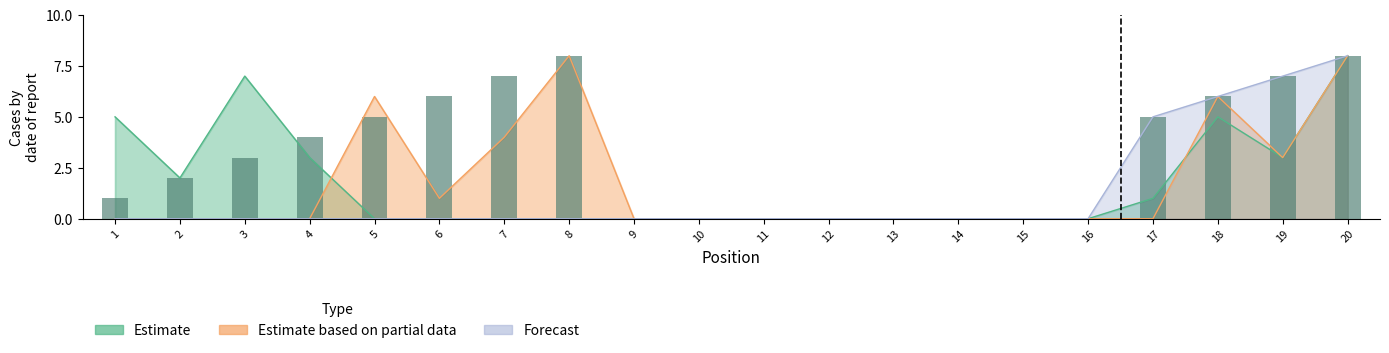

Reading left to right, list all the values displayed in this chart.

1	2	3	4	5	6	7	8	0	0	0	0	0	0	0	0	5	6	7	8